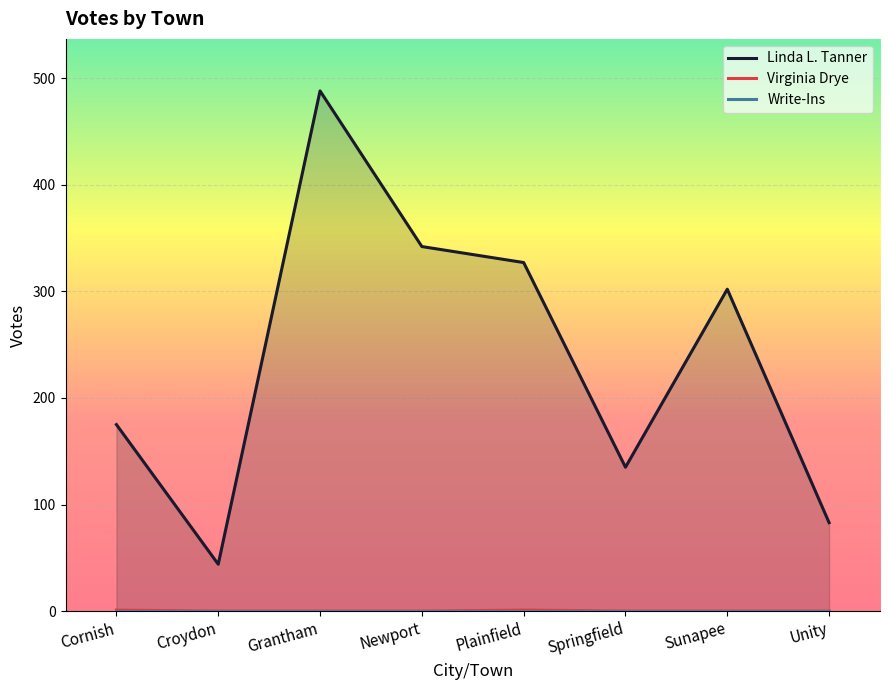

What is the sum of all Linda L. Tanner values?

1896